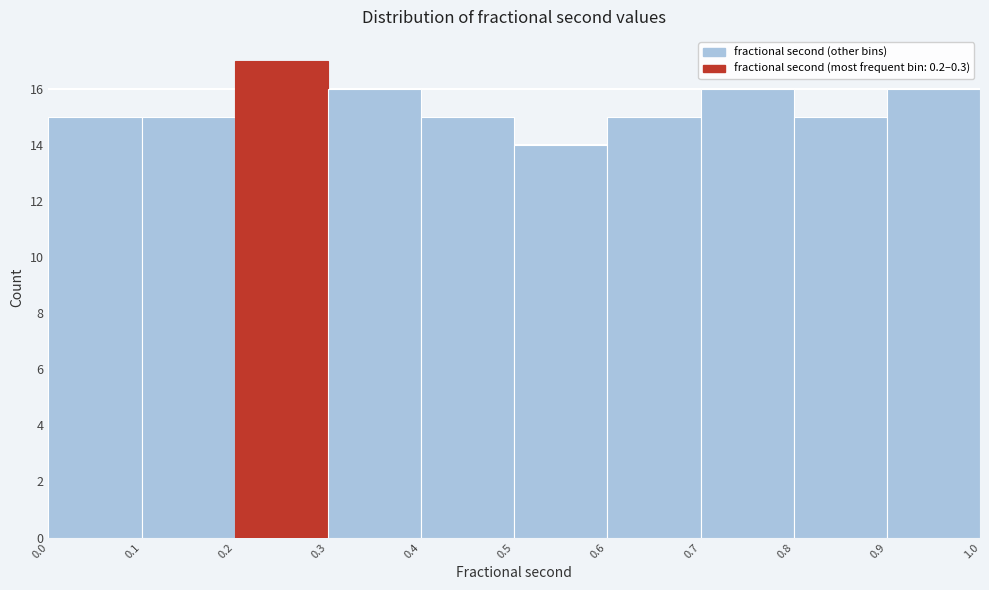

Which range on the x-axis has the tallest bar?

0.2 to 0.3